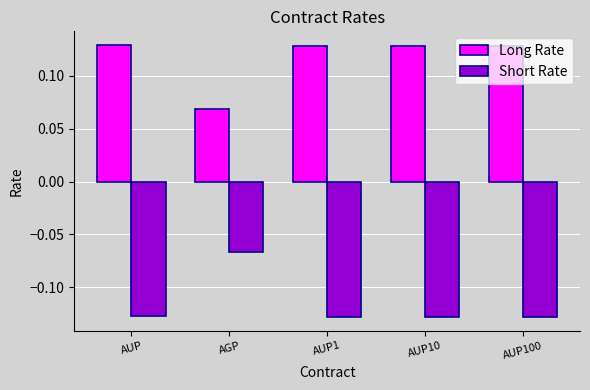

What is the sum of all Long Rate values?

0.6